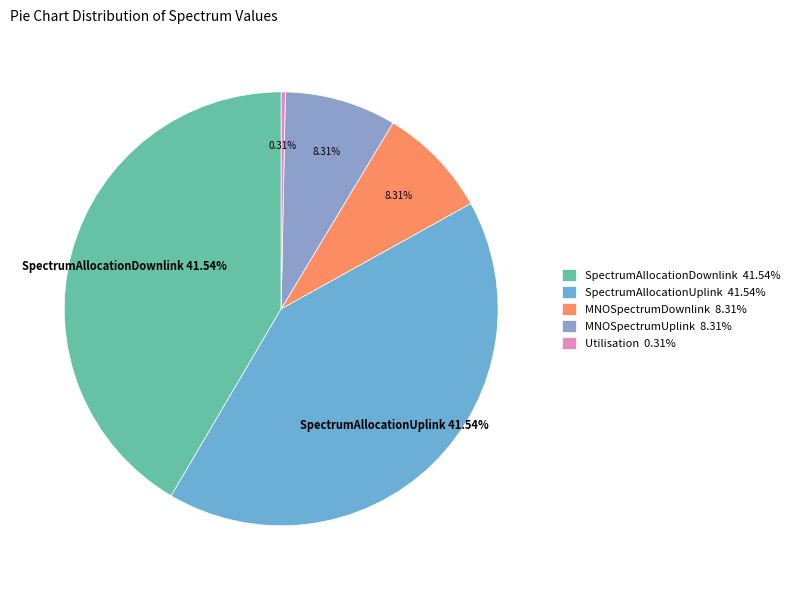

Count the number of slices in the pie.

5